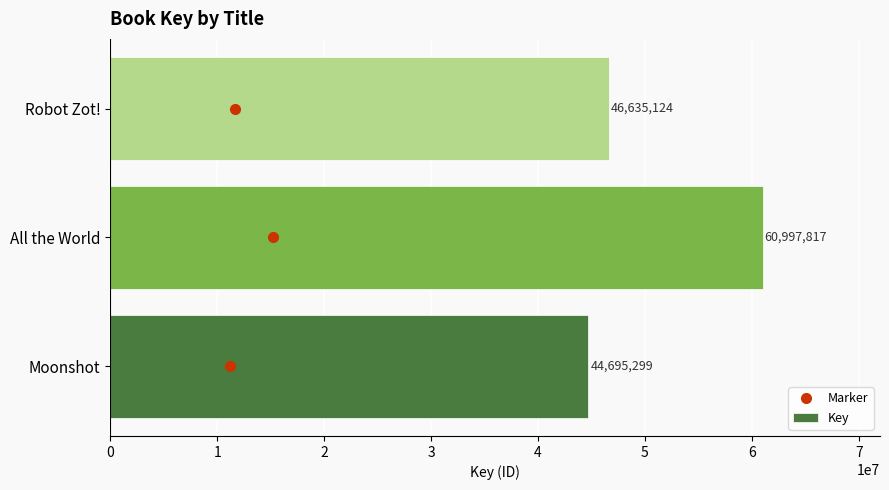

At which label is the value closest to 52846558?

Robot Zot!